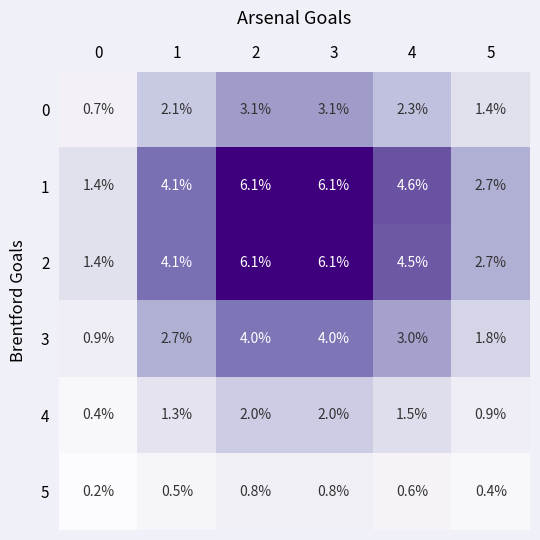

Is it true that 3 equals 0.9 at 0?

True